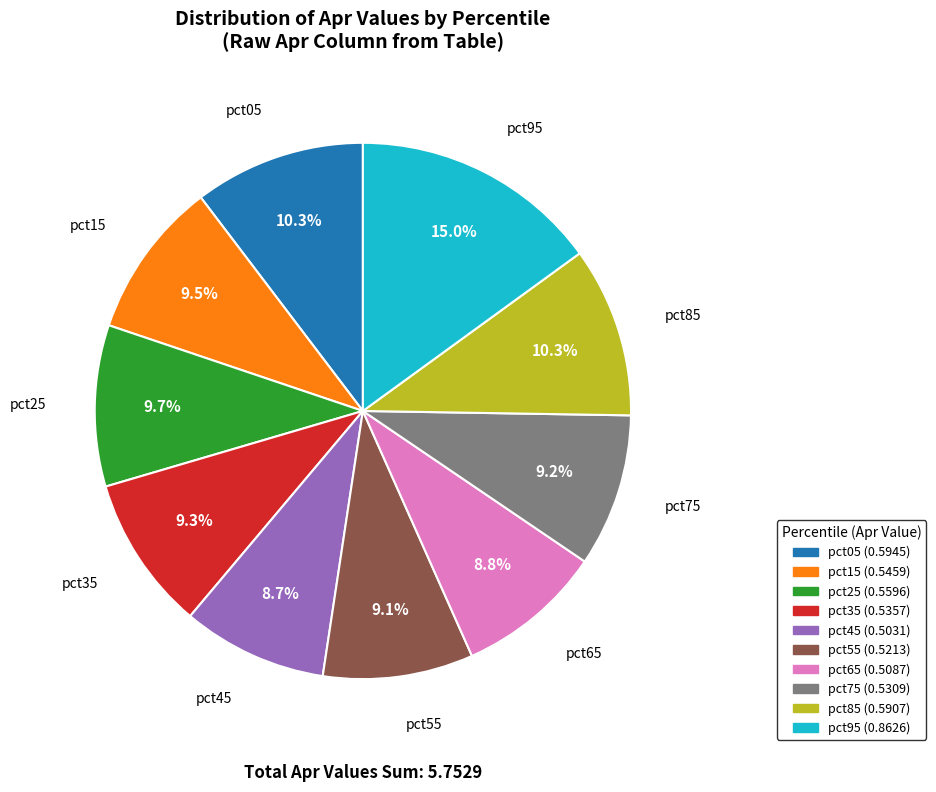

What percentage do pct55 and pct75 together represent?

18.3%